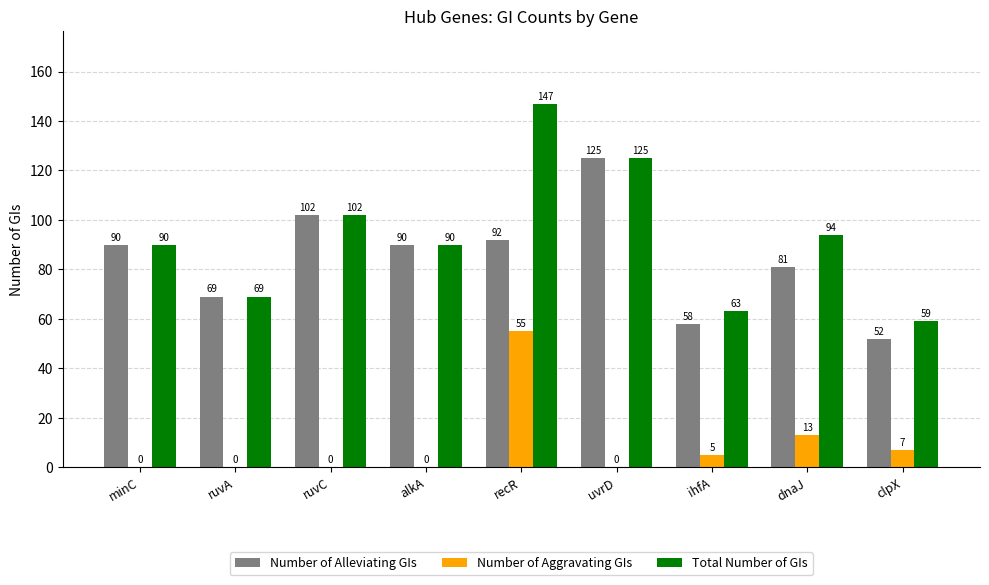

What is the sum of the Number of Alleviating GIs values at dnaJ and ihfA?

139